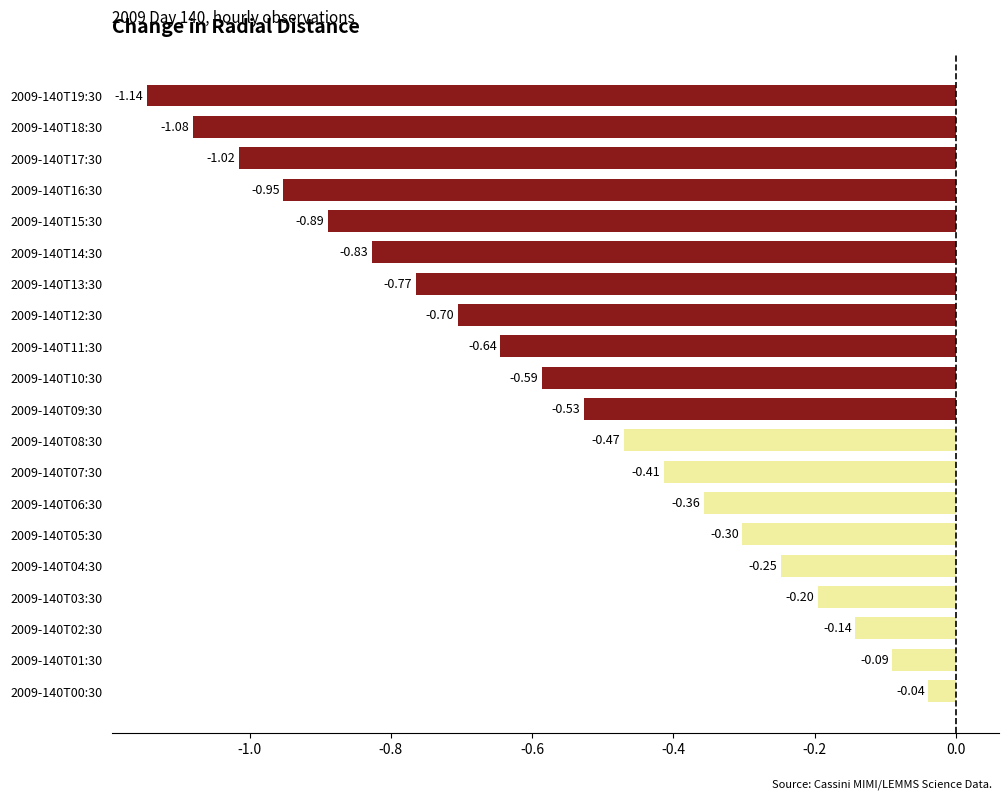

Between 2009-140T07:30 and 2009-140T08:30, which is larger?

2009-140T07:30